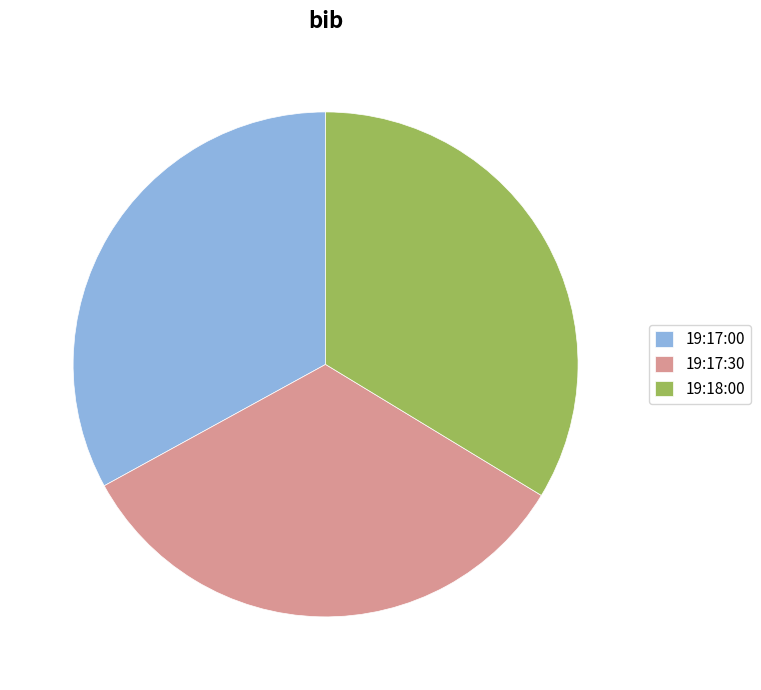

Approximately how many times larger is the value at 19:17:30 compared to 19:18:00?

1.0